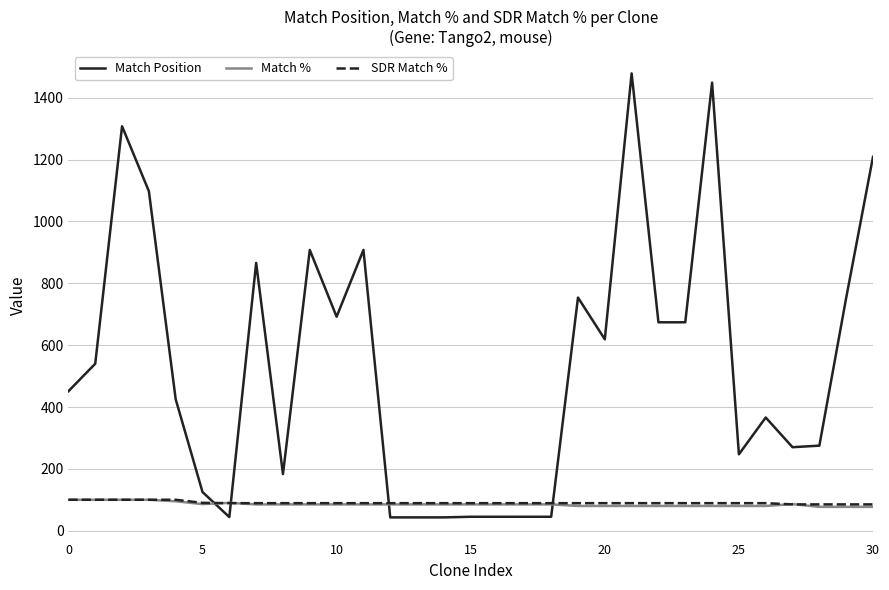

What is the greatest value displayed?

1479